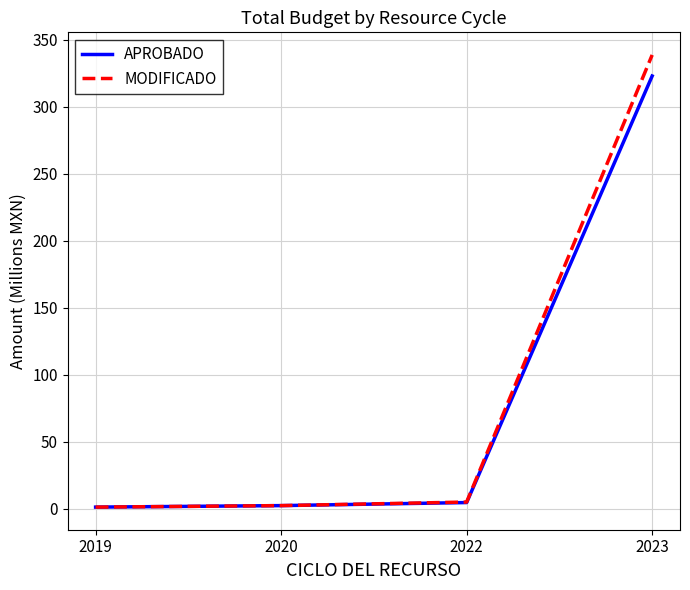

How many values in the APROBADO series exceed 4?

2